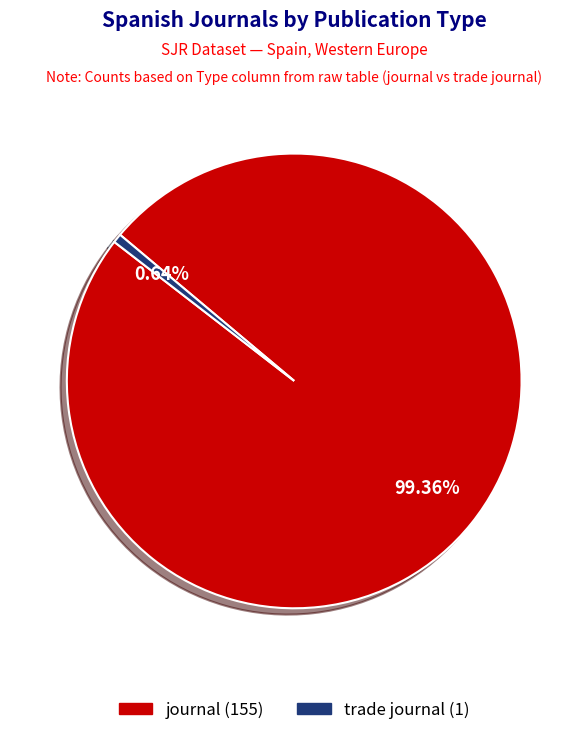

The trade journal slice represents 1% of the pie. True or false?

True